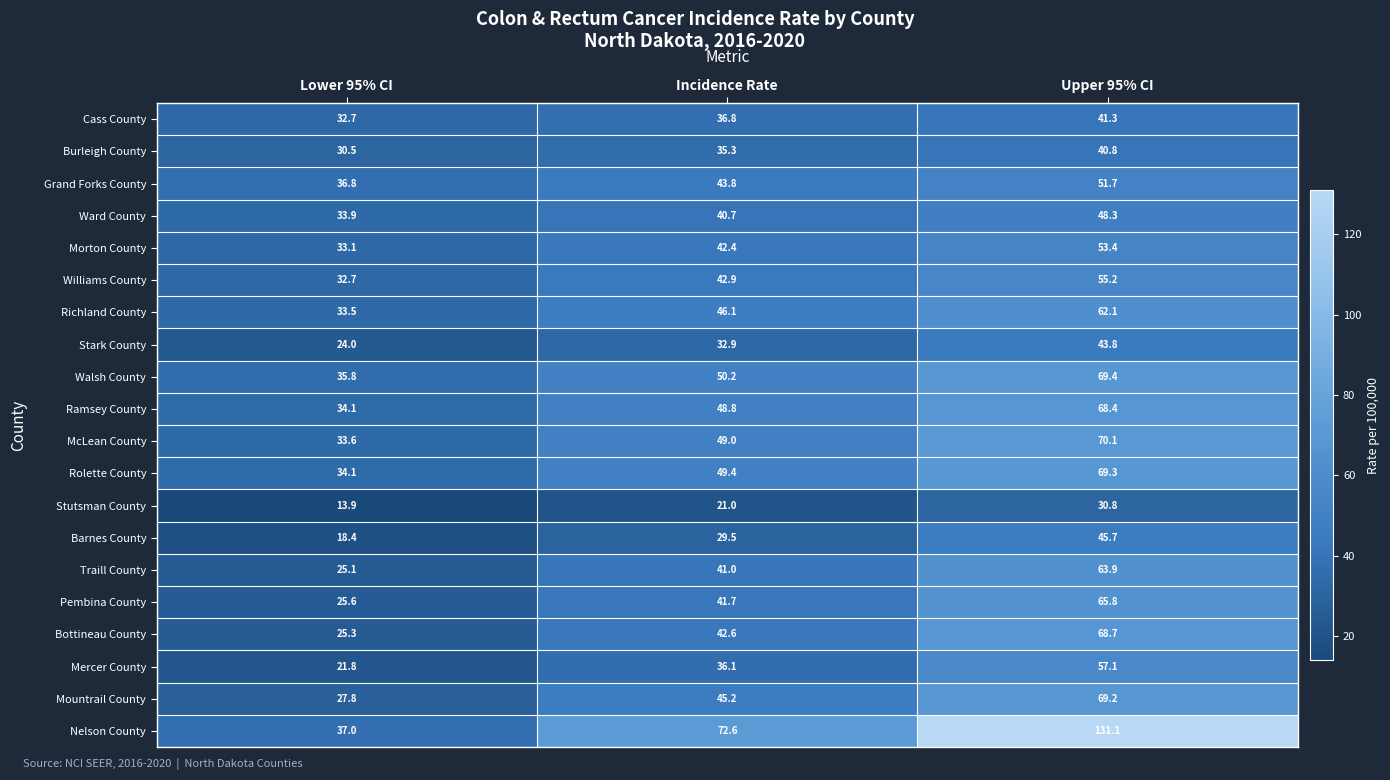

At which category is the sum across all series the highest?

Upper 95% CI